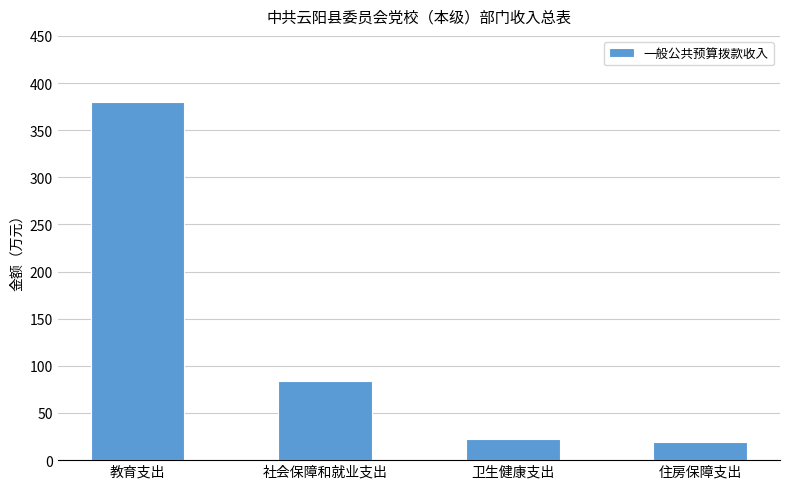

Which category has the highest value across all series?

教育支出